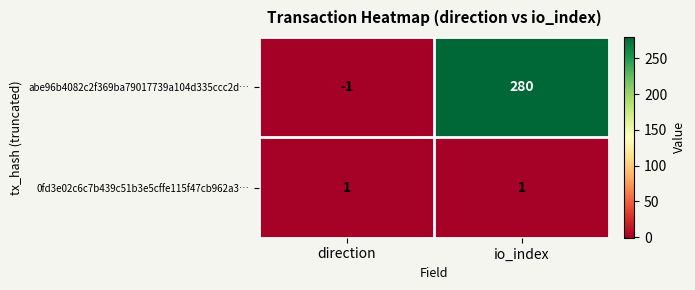

Which label corresponds to the largest value in the chart?

io_index